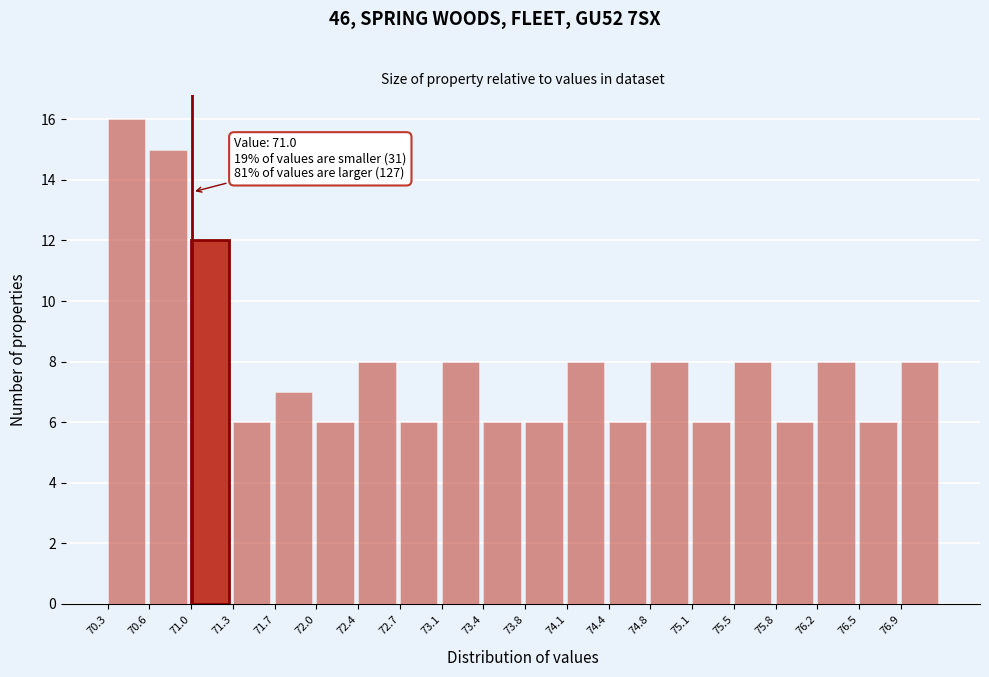

Which range on the x-axis has the tallest bar?

70.300 to 70.645